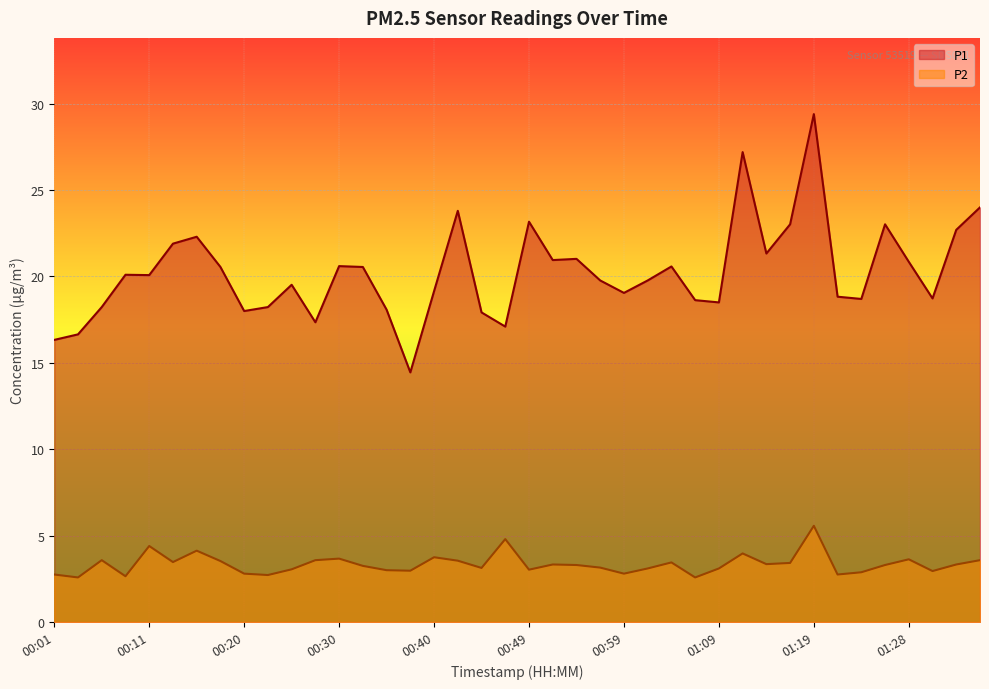

Is it true that P1 equals 17.4 at 00:28?

True